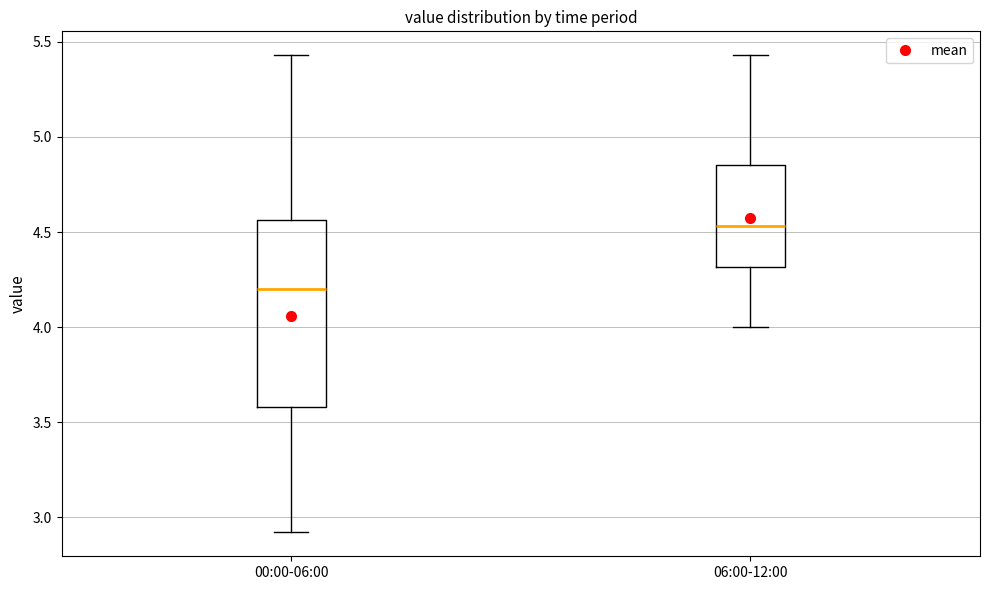

Reading left to right, read every box against the y-axis: the position of its median line, the range the box covers, and the ends of its whiskers. The values are not printed on the chart, so give them approximately, as read against the axis.

00:00-06:00: median 4.20, box 3.60 to 4.55, whiskers 2.90 to 5.45
06:00-12:00: median 4.55, box 4.30 to 4.85, whiskers 4.00 to 5.45